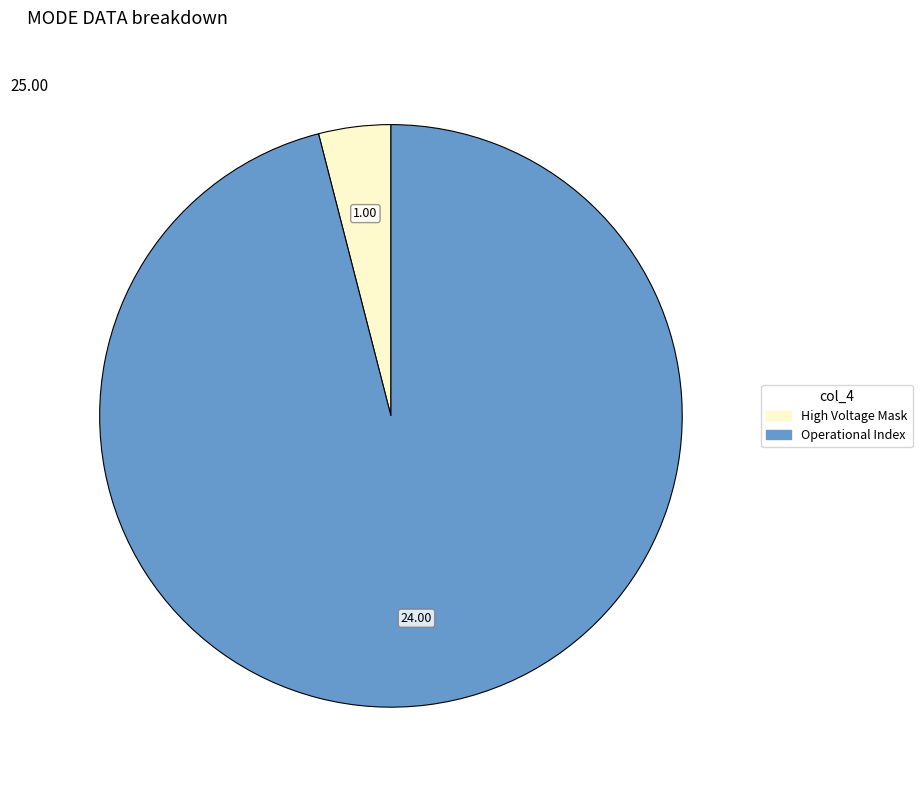

Rank the categories by value from highest to lowest.

Operational Index, High Voltage Mask